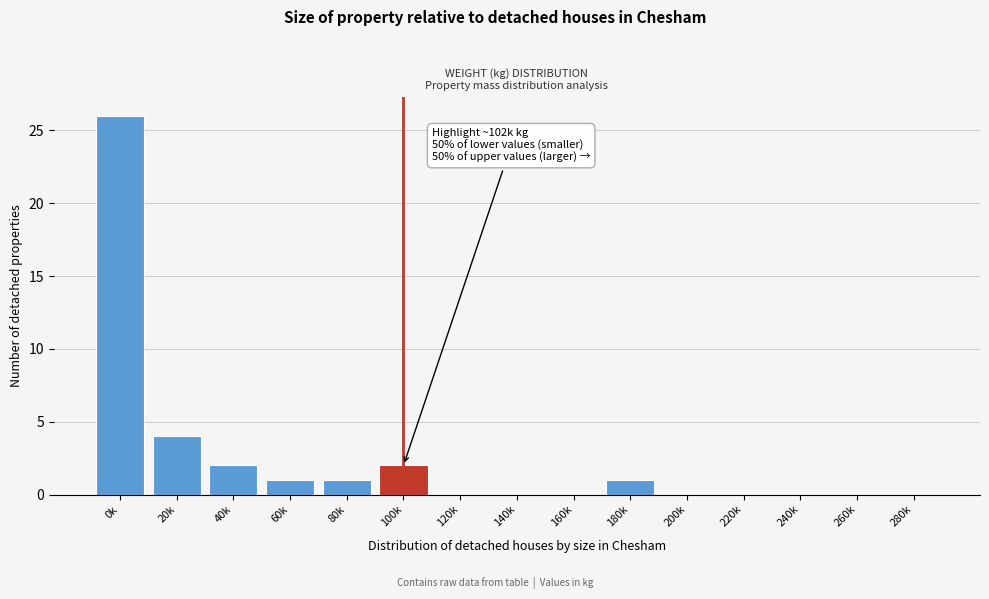

Reading left to right, what are all the values shown in this chart?

0k=26	20k=4	40k=2	60k=1	80k=1	100k=2	120k=0	140k=0	160k=0	180k=1	200k=0	220k=0	240k=0	260k=0	280k=0